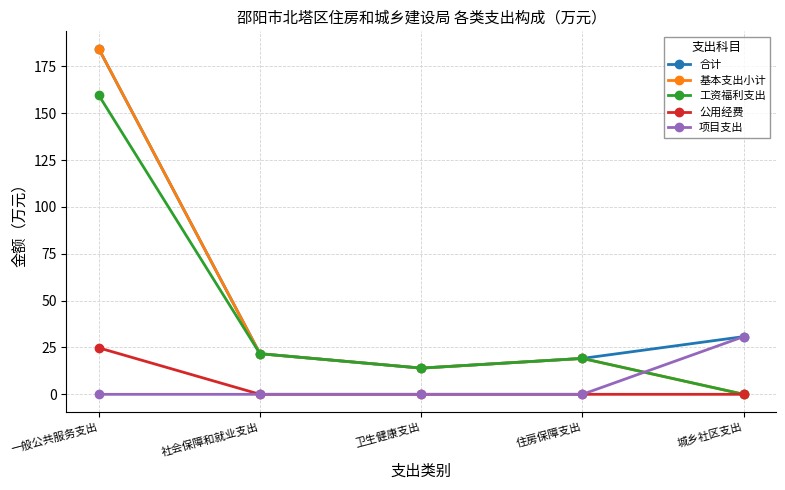

Reading left to right, extract all data points from this chart.

合计: 一般公共服务支出=184.5	社会保障和就业支出=21.7	卫生健康支出=14.0	住房保障支出=19.2	城乡社区支出=30.8
基本支出小计: 一般公共服务支出=184.5	社会保障和就业支出=21.7	卫生健康支出=14.0	住房保障支出=19.2	城乡社区支出=0.0
工资福利支出: 一般公共服务支出=159.7	社会保障和就业支出=21.7	卫生健康支出=14.0	住房保障支出=19.2	城乡社区支出=0.0
公用经费: 一般公共服务支出=24.8	社会保障和就业支出=0.0	卫生健康支出=0.0	住房保障支出=0.0	城乡社区支出=0.0
项目支出: 一般公共服务支出=0.0	社会保障和就业支出=0.0	卫生健康支出=0.0	住房保障支出=0.0	城乡社区支出=30.8